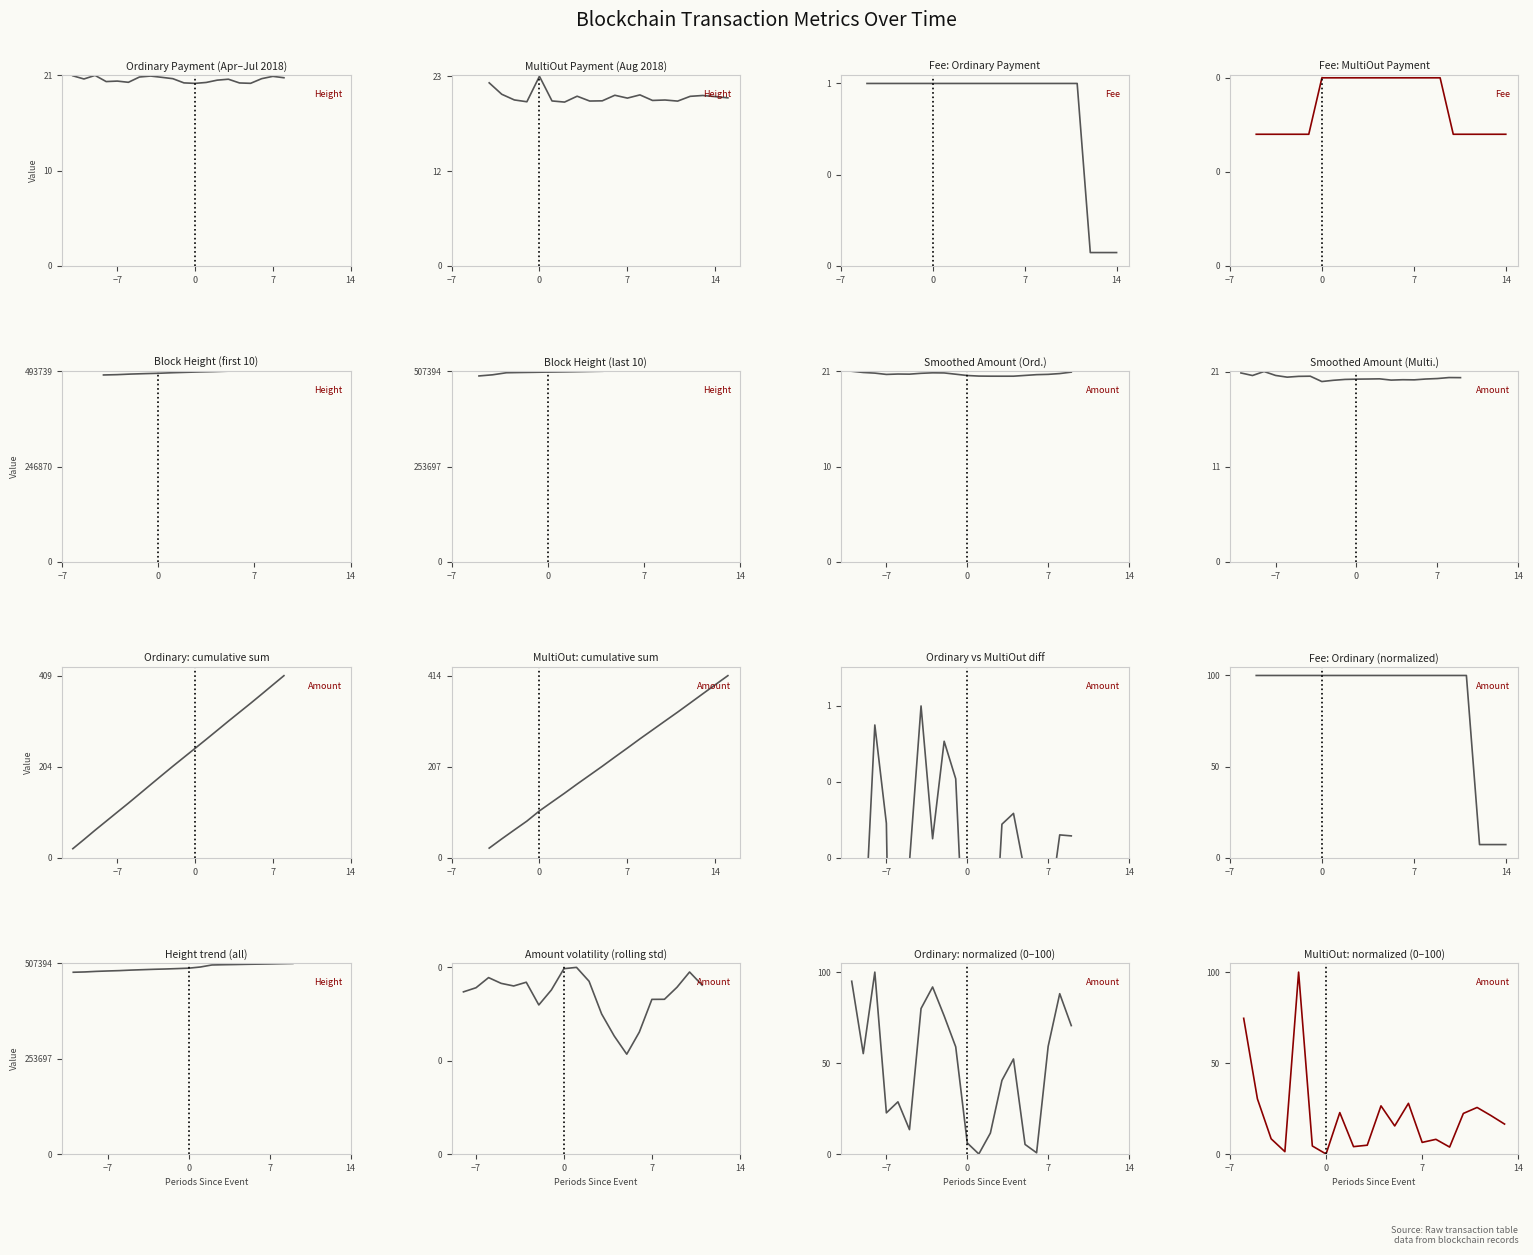

What is the value of the MultiOut Payment point at the 20th from the left?

20.5